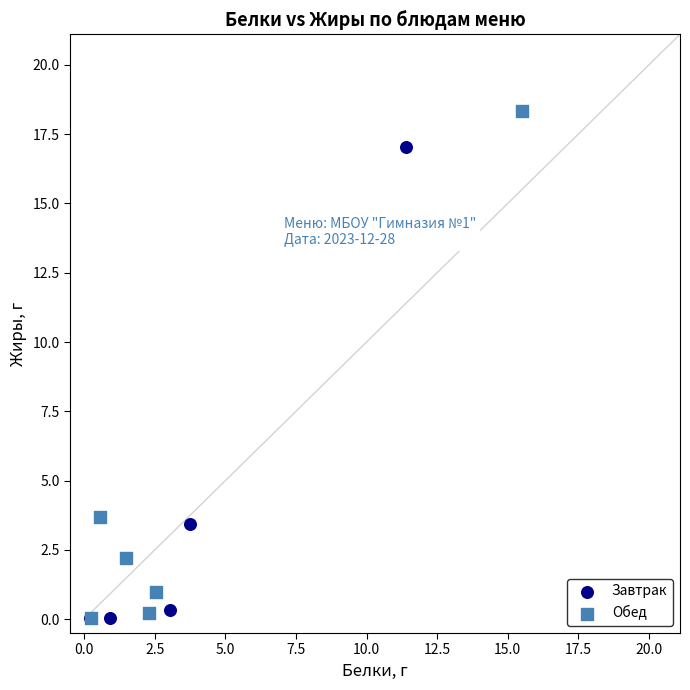

Which series has the widest spread of Y values?

Обед